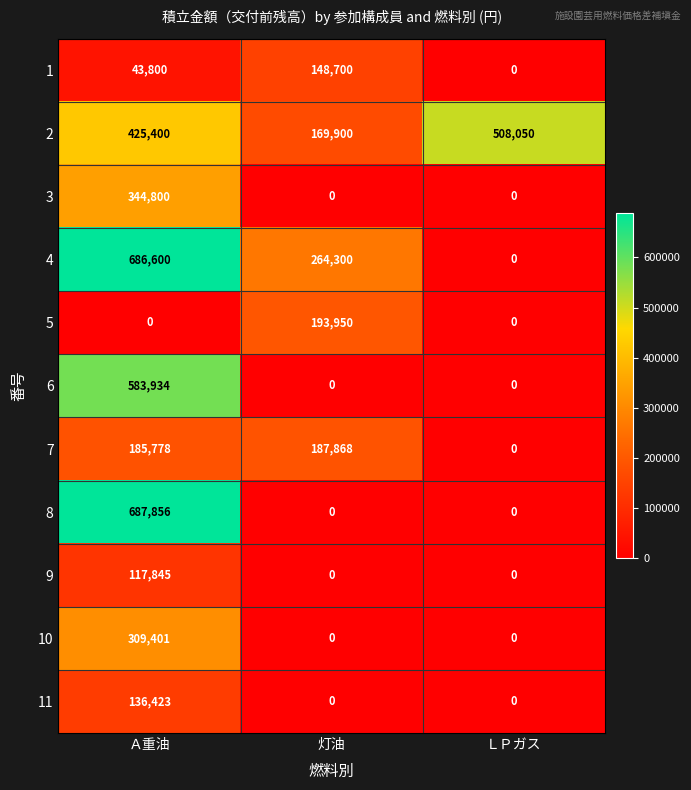

Is it true that 9 equals 33494 at Ａ重油?

False